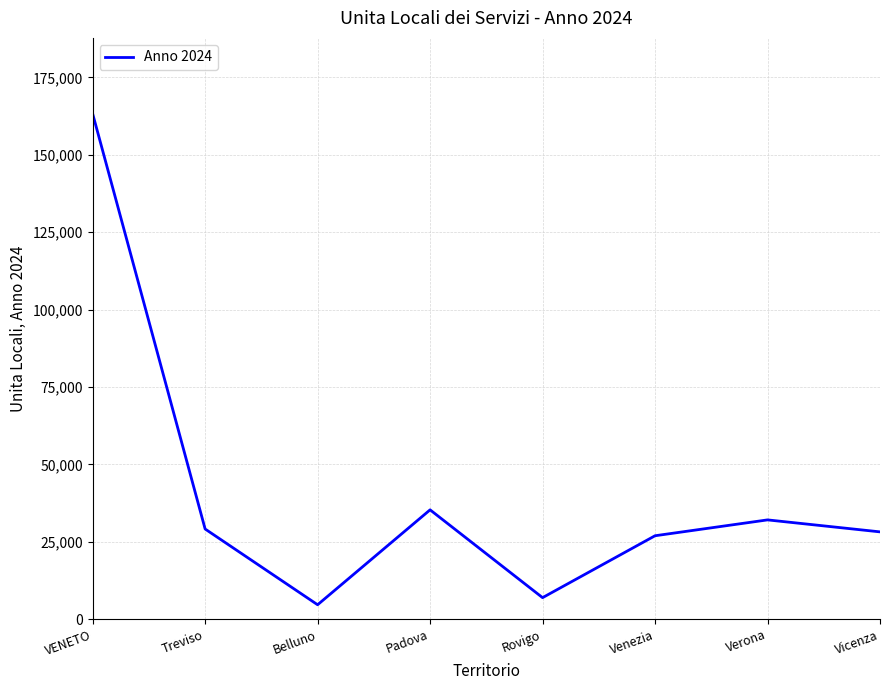

How many lines are shown in the chart?

1